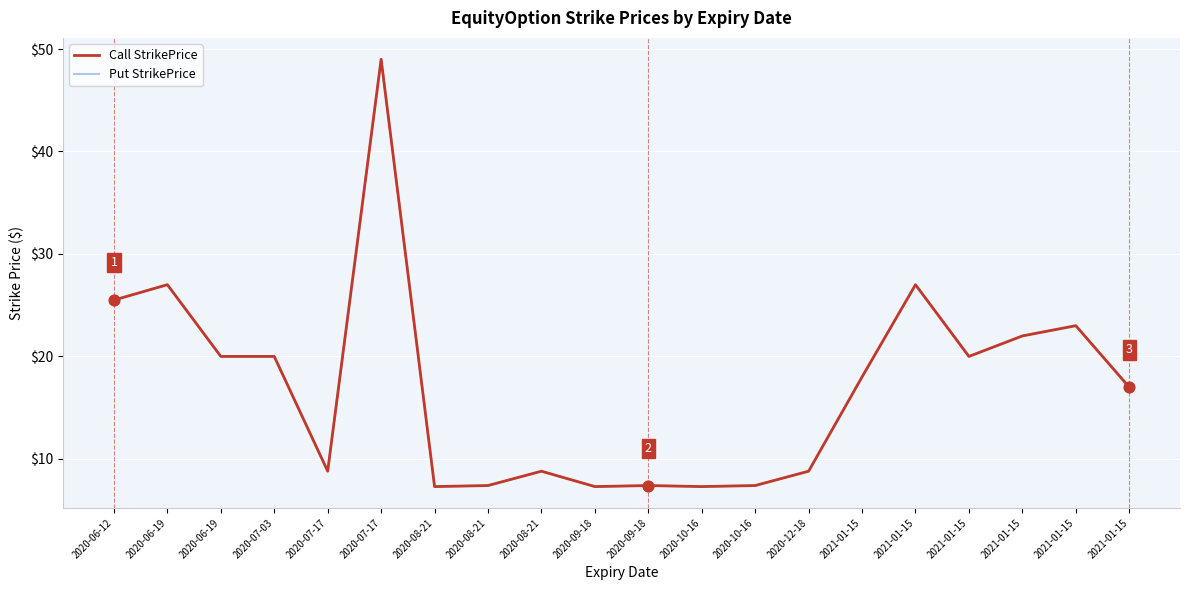

At how many categories does at least one series exceed 22?

5